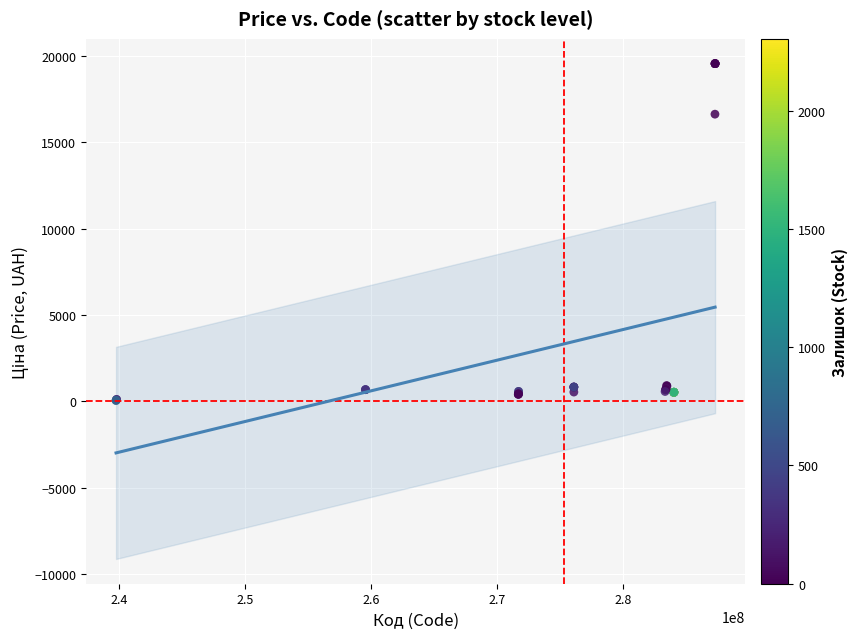

What Y value in the scatter plot is closest to 9810?

16636.8